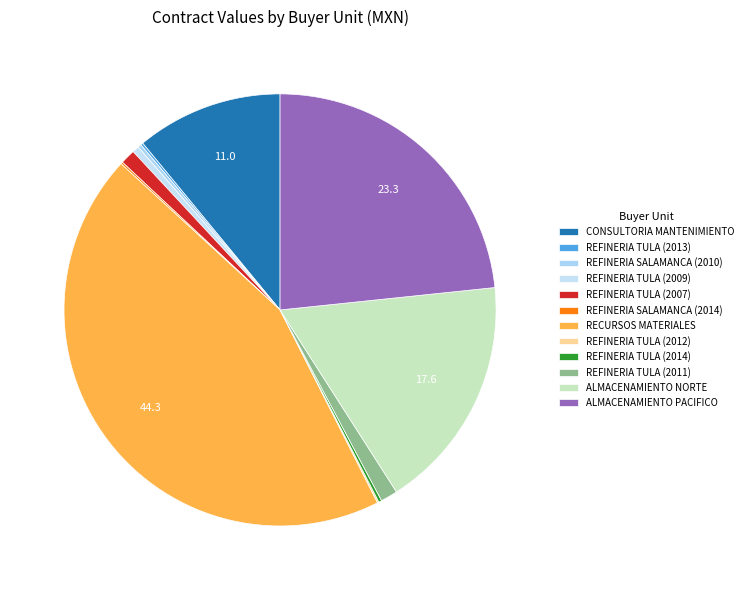

Is REFINERIA SALAMANCA (2014) the majority of the pie?

No